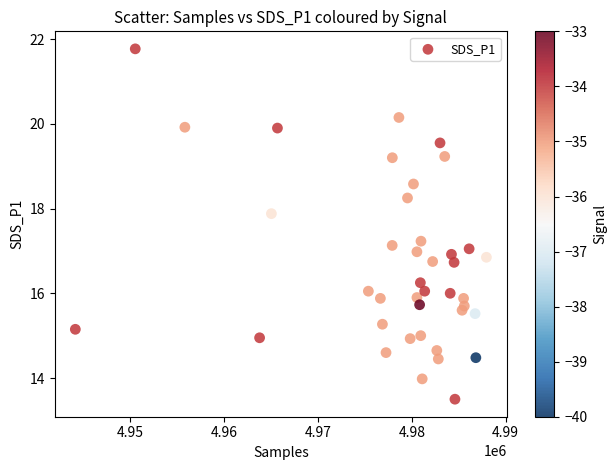

What is the range of X values (max minus min)?

43757.0